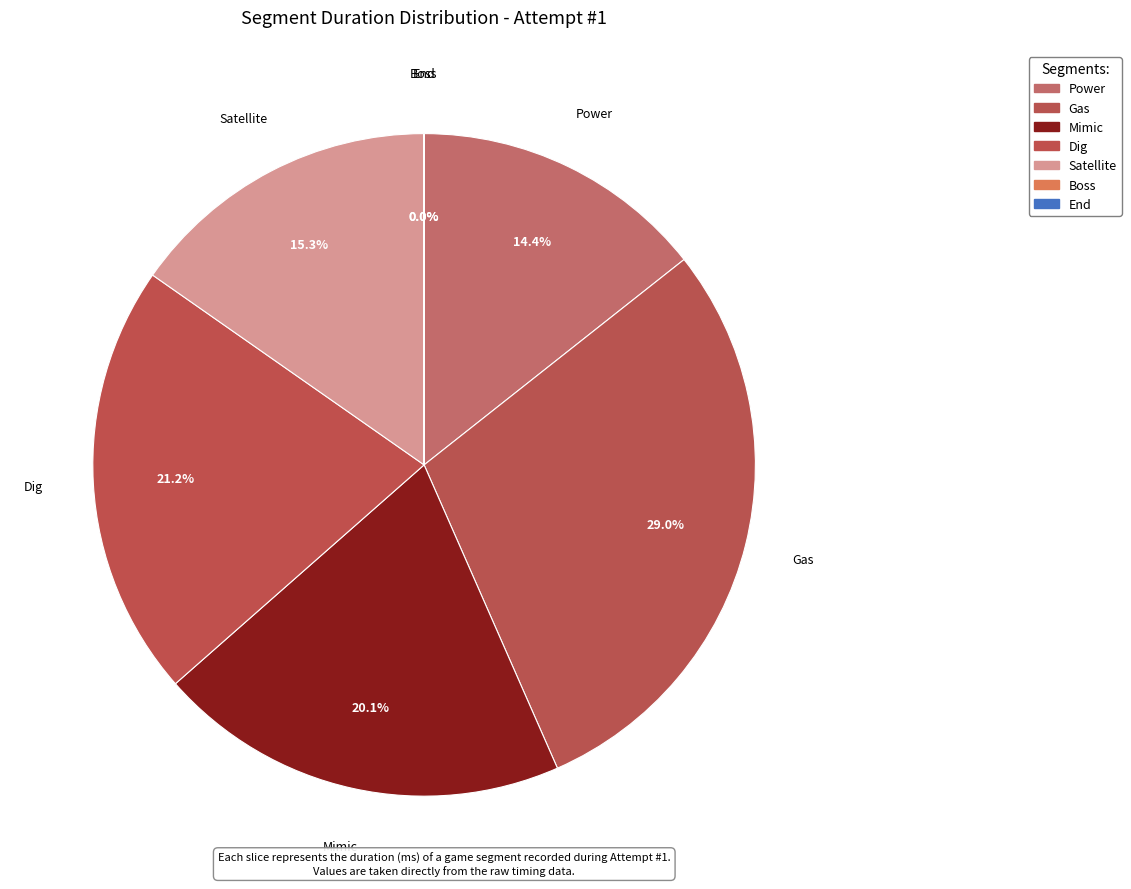

To the nearest percent, what is the combined percentage of End and Satellite?

15%